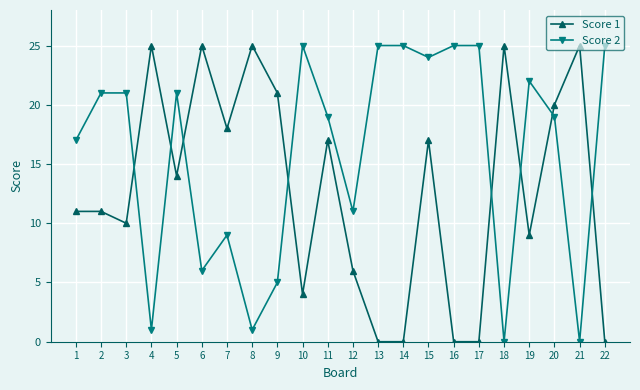

At how many categories does at least one series exceed 5?

22